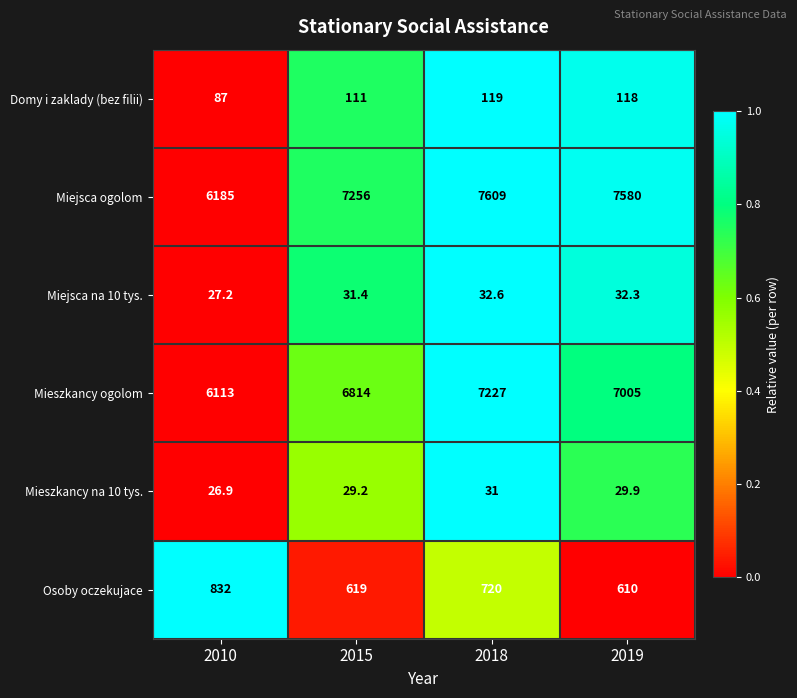

Between 2010 and 2019, which series saw the biggest shift?

Miejsca ogolom